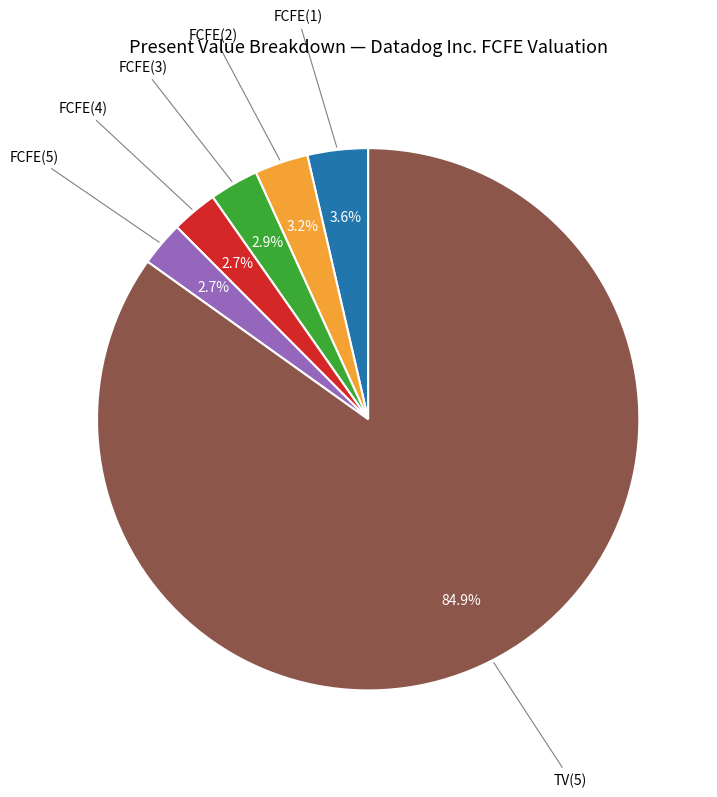

How many slices are in this pie chart?

6